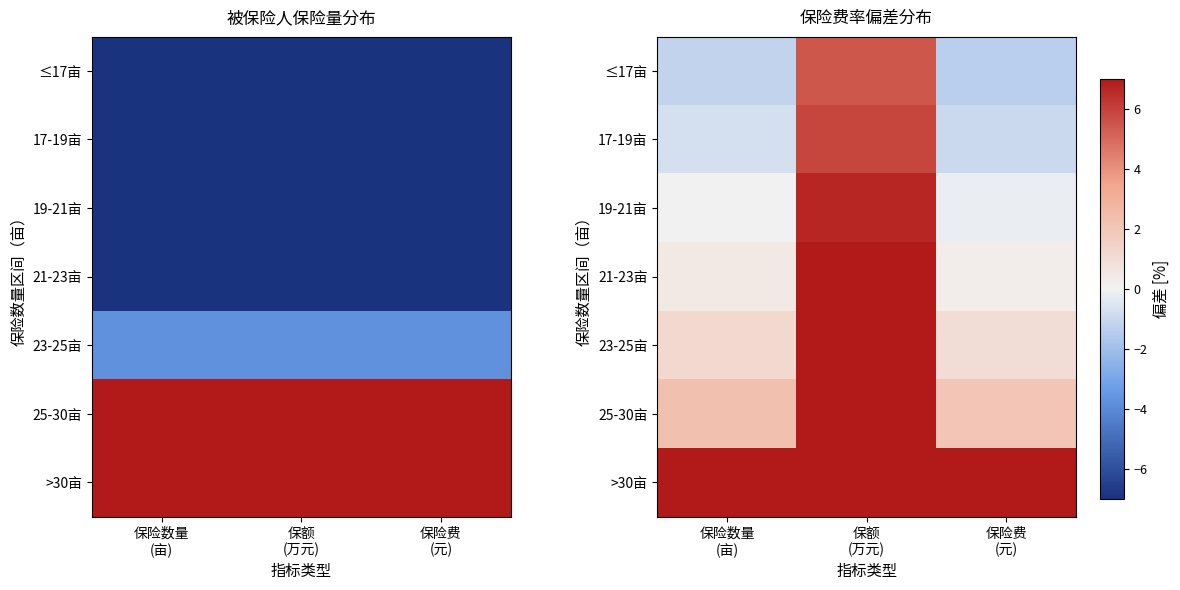

At how many categories does at least one series exceed 5?

3